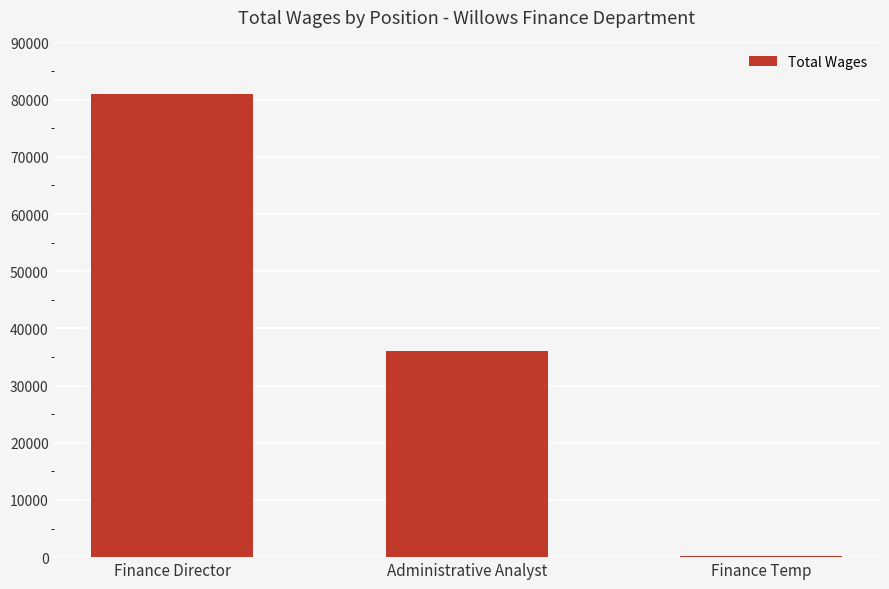

What is the ratio of the value at Finance Director to the value at Finance Temp?

454.8